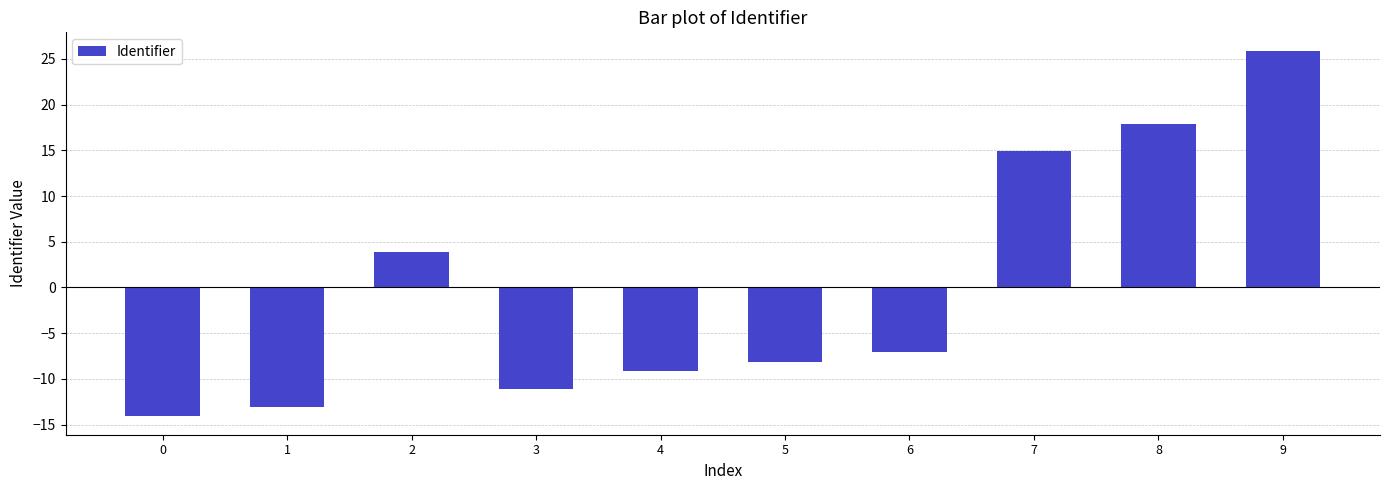

List the labels in order of value, largest first.

9, 8, 7, 2, 6, 5, 4, 3, 1, 0